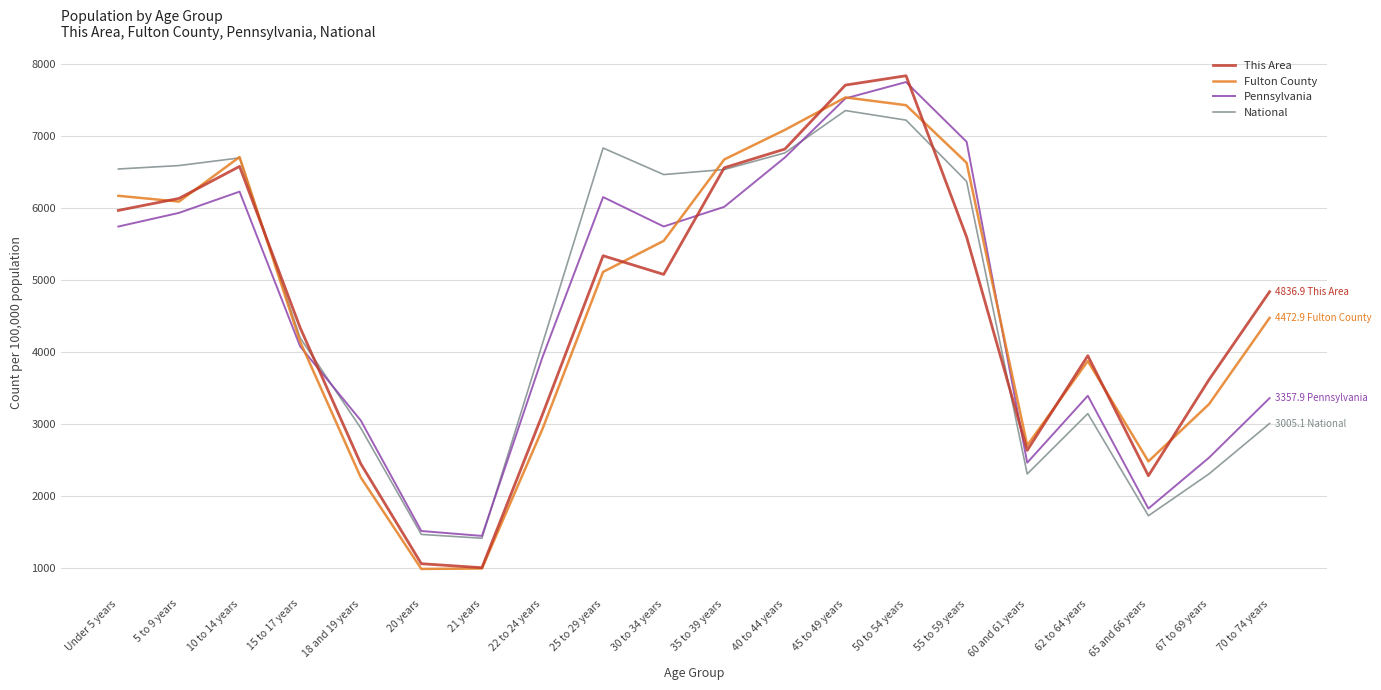

Which series changed the most between 18 and 19 years and 25 to 29 years?

National